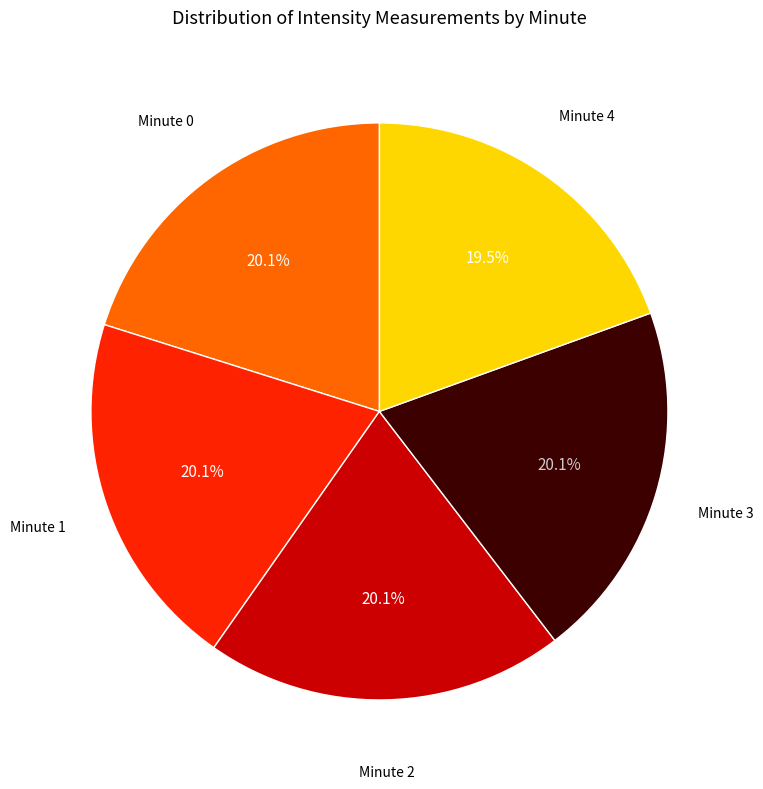

Is there a majority slice in this chart?

No